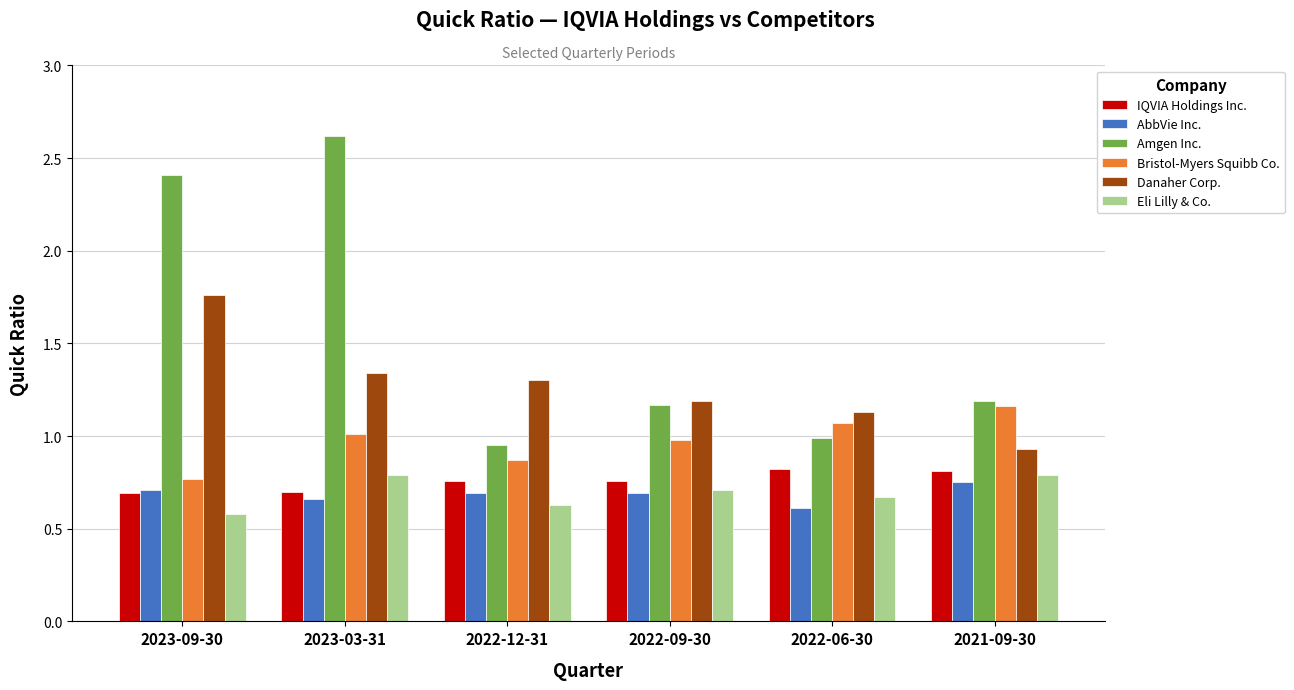

Which series has the largest total across all categories?

Amgen Inc.